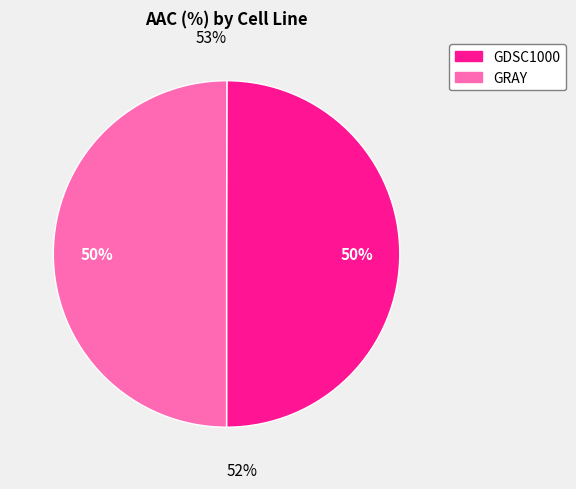

Which slice represents more than half of the pie?

GRAY